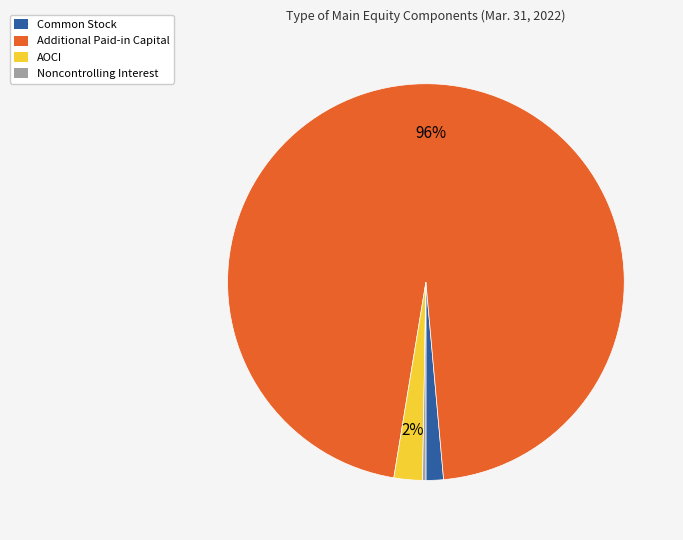

What percentage is the Common Stock slice, to the nearest percent?

1%